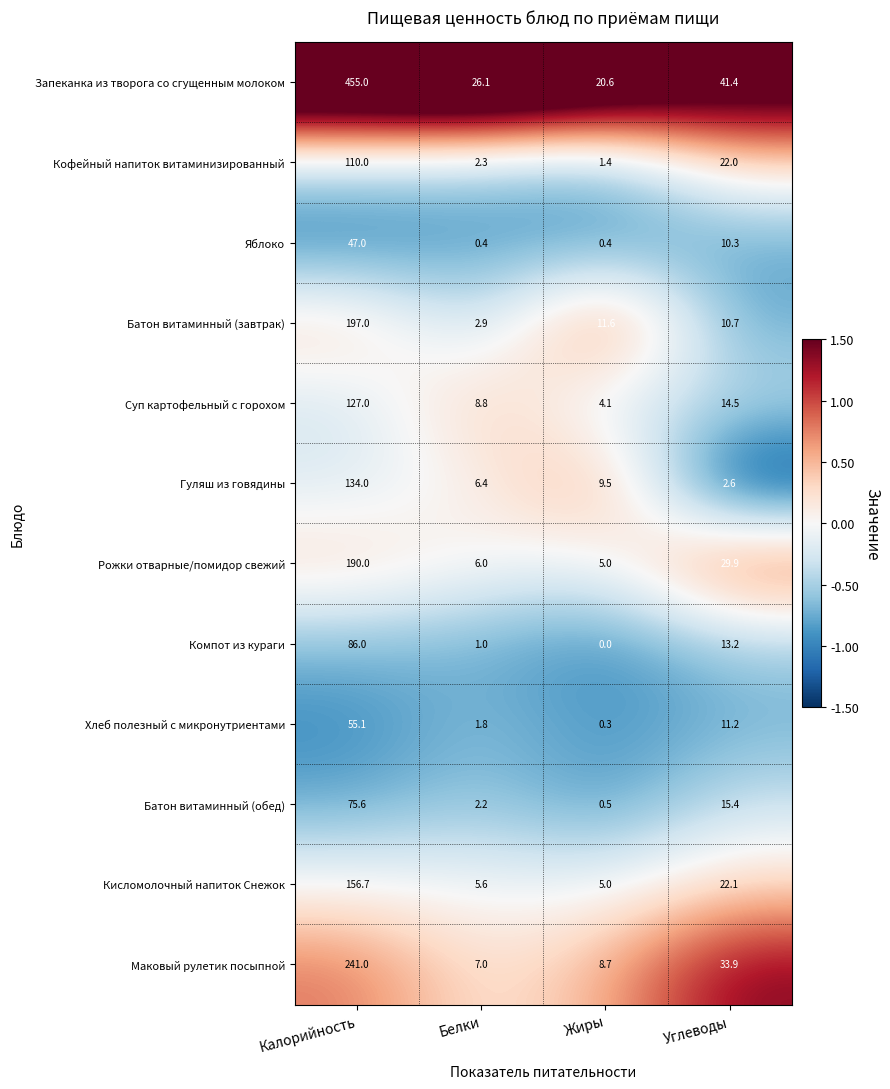

How many series are shown in this chart?

12